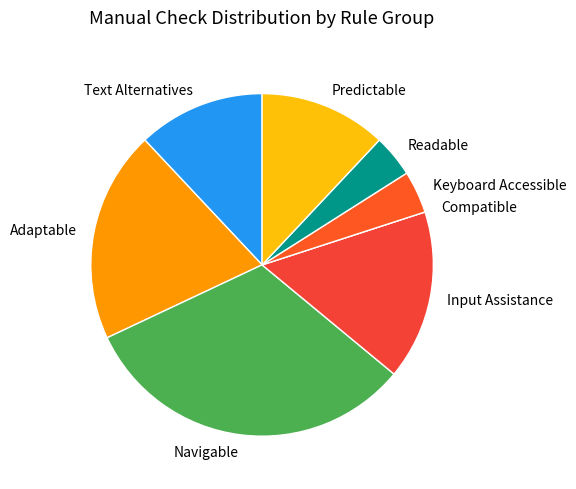

Combined, do Navigable and Input Assistance account for over 50%?

No